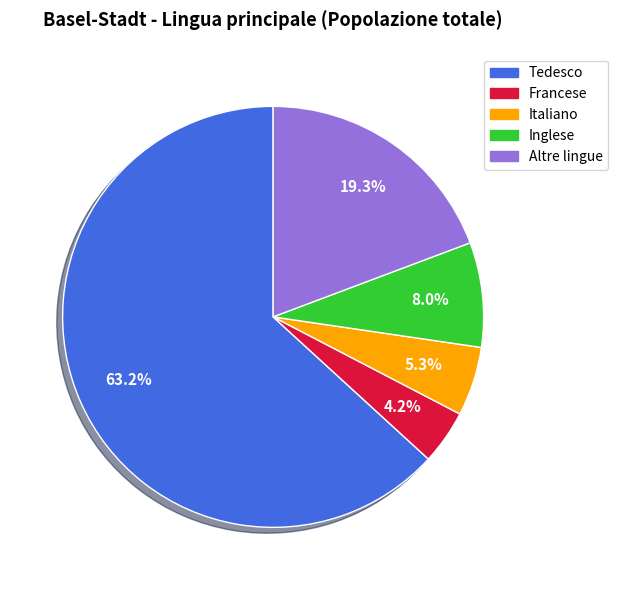

Which category has the smallest portion of the pie?

Francese